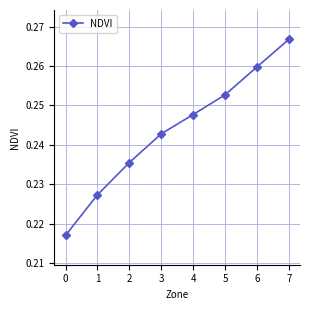

True or false: there are more than 1 points higher than both neighbors.

False